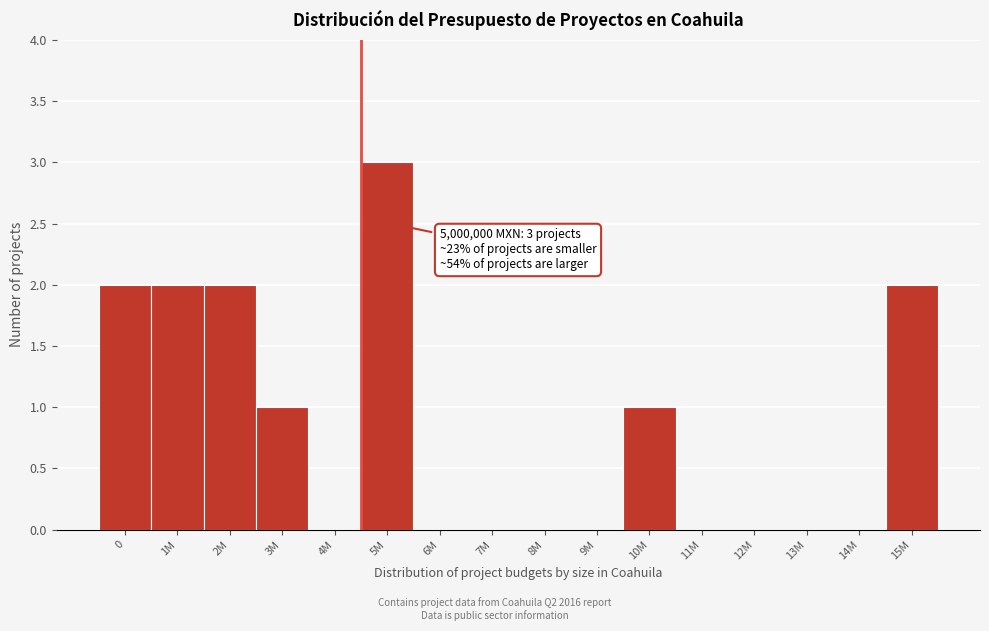

Reading right to left, transcribe all the data shown in this chart.

15M=2	14M=0	13M=0	12M=0	11M=0	10M=1	9M=0	8M=0	7M=0	6M=0	5M=3	4M=0	3M=1	2M=2	1M=2	0=2